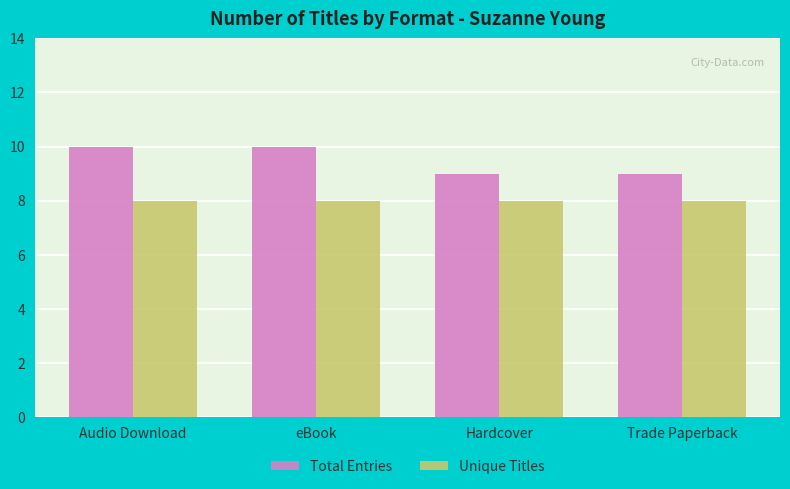

What is the maximum value for Unique Titles?

8